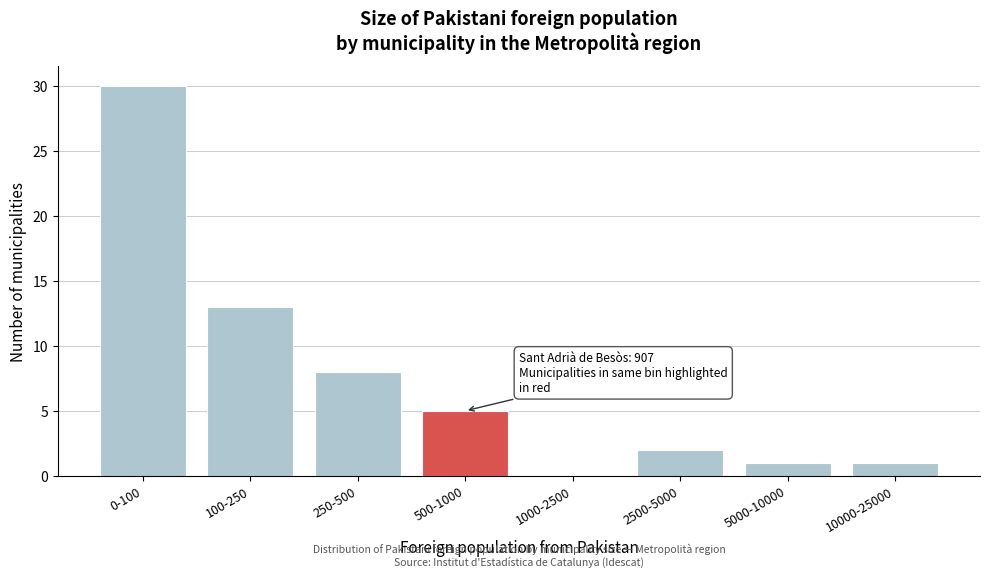

Reading right to left, list all the values displayed in this chart.

10000-25000=1	5000-10000=1	2500-5000=2	1000-2500=0	500-1000=5	250-500=8	100-250=13	0-100=30